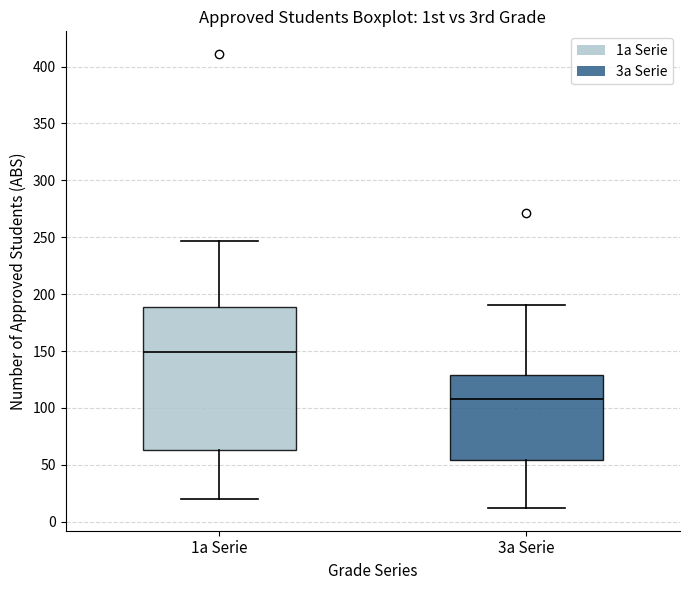

Where does the median line of the box for 1a Serie sit on the y-axis? The values are not printed on the chart, so give them approximately, as read against the axis.

150